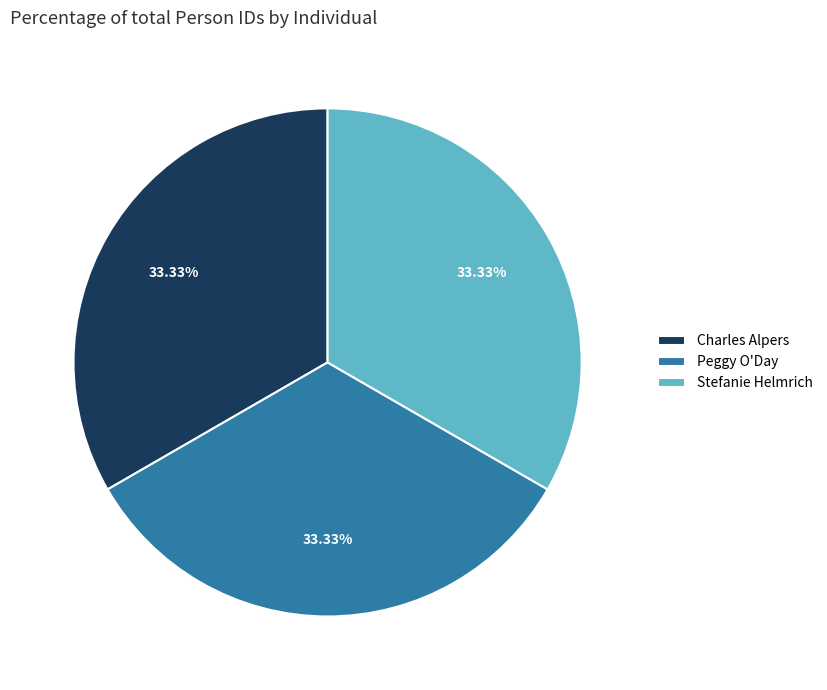

Count the number of slices in the pie.

3